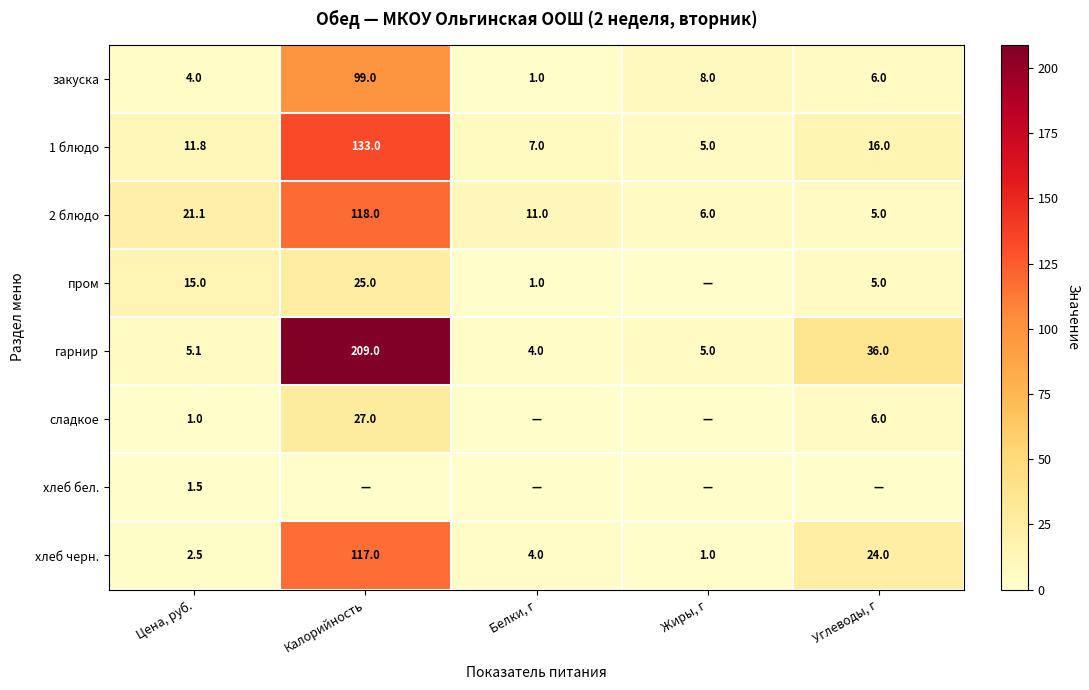

How many data points does each series have?

5